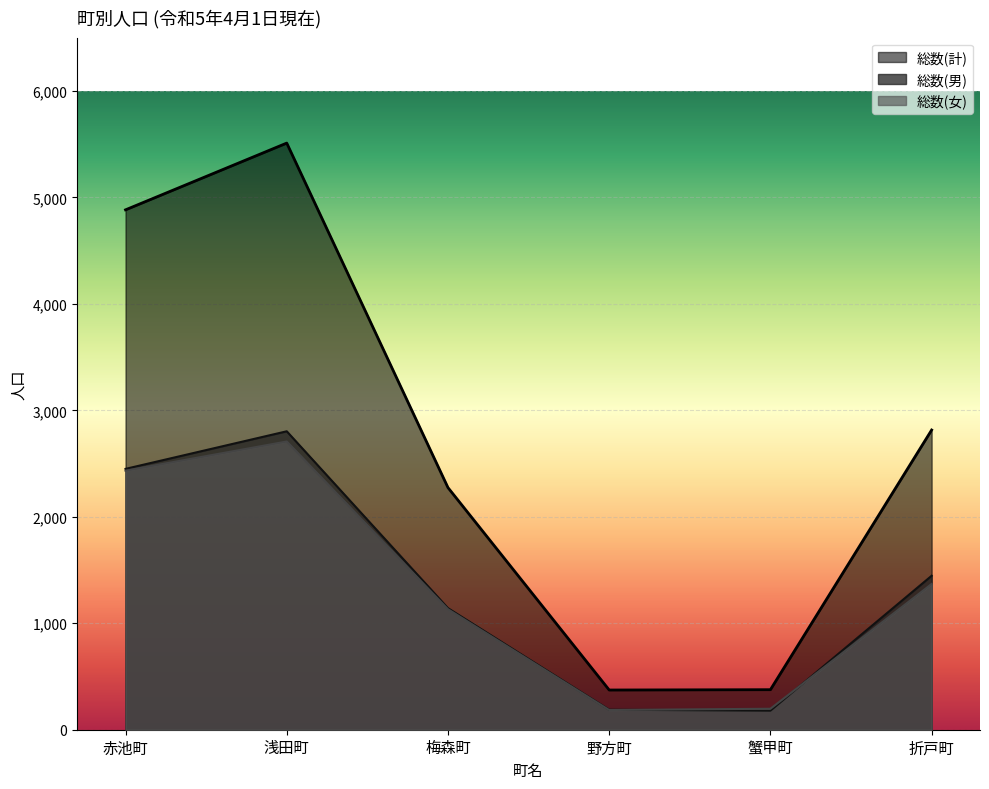

At which label does 総数(男) reach its peak?

浅田町